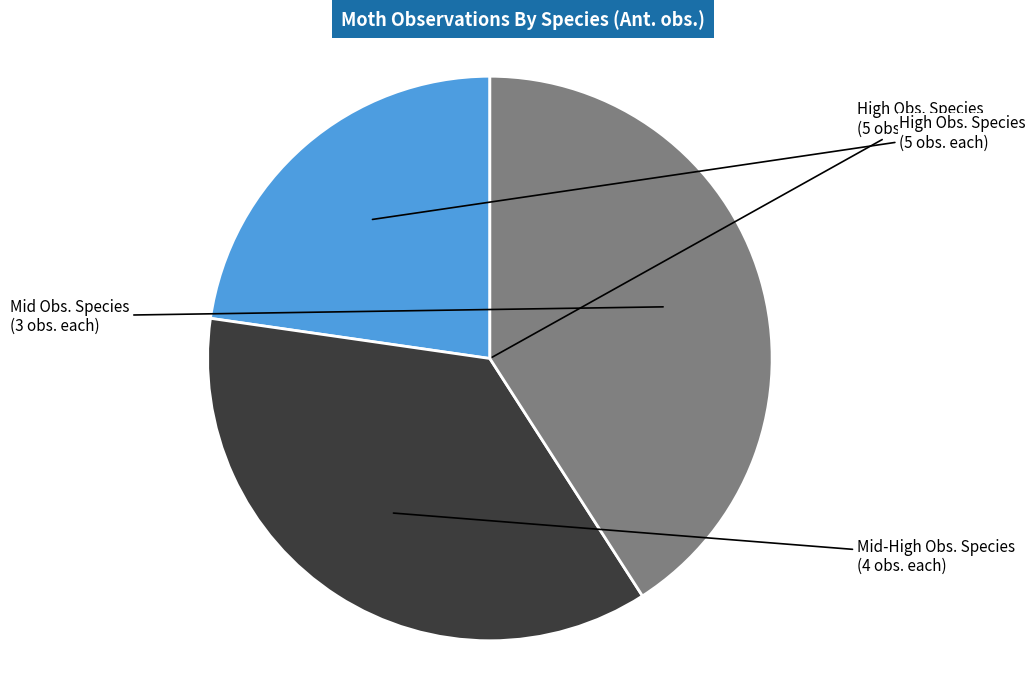

Is there any slice that represents more than half of the pie?

No